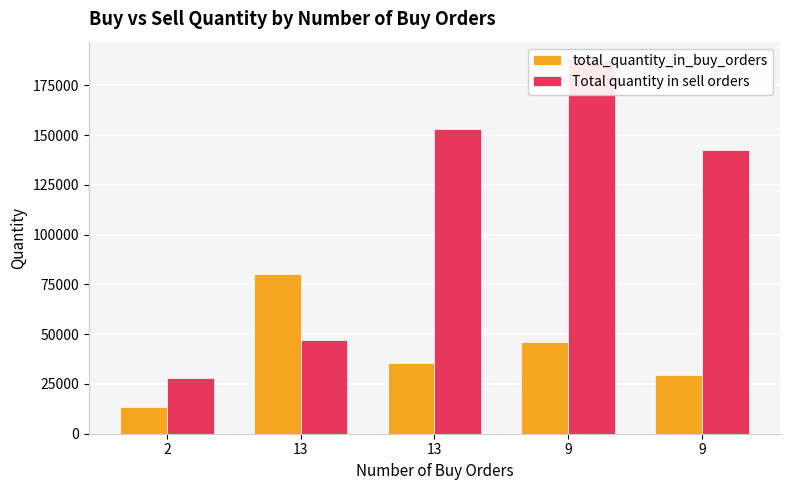

What is the lowest value of the total_quantity_in_buy_orders series?

13574